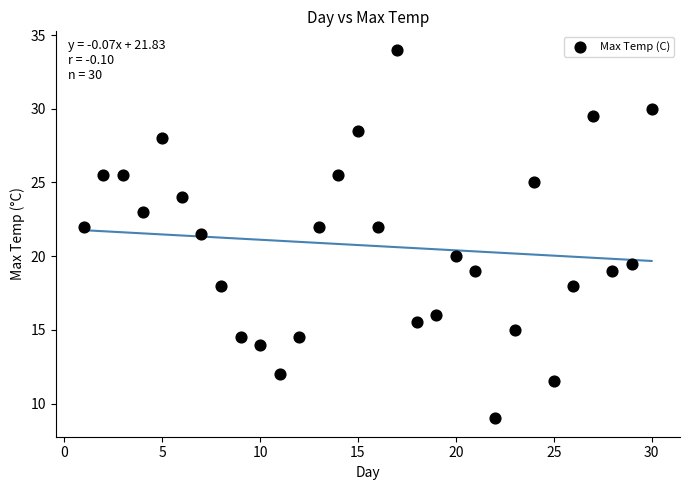

What Y value in the scatter plot is closest to 21?

21.5